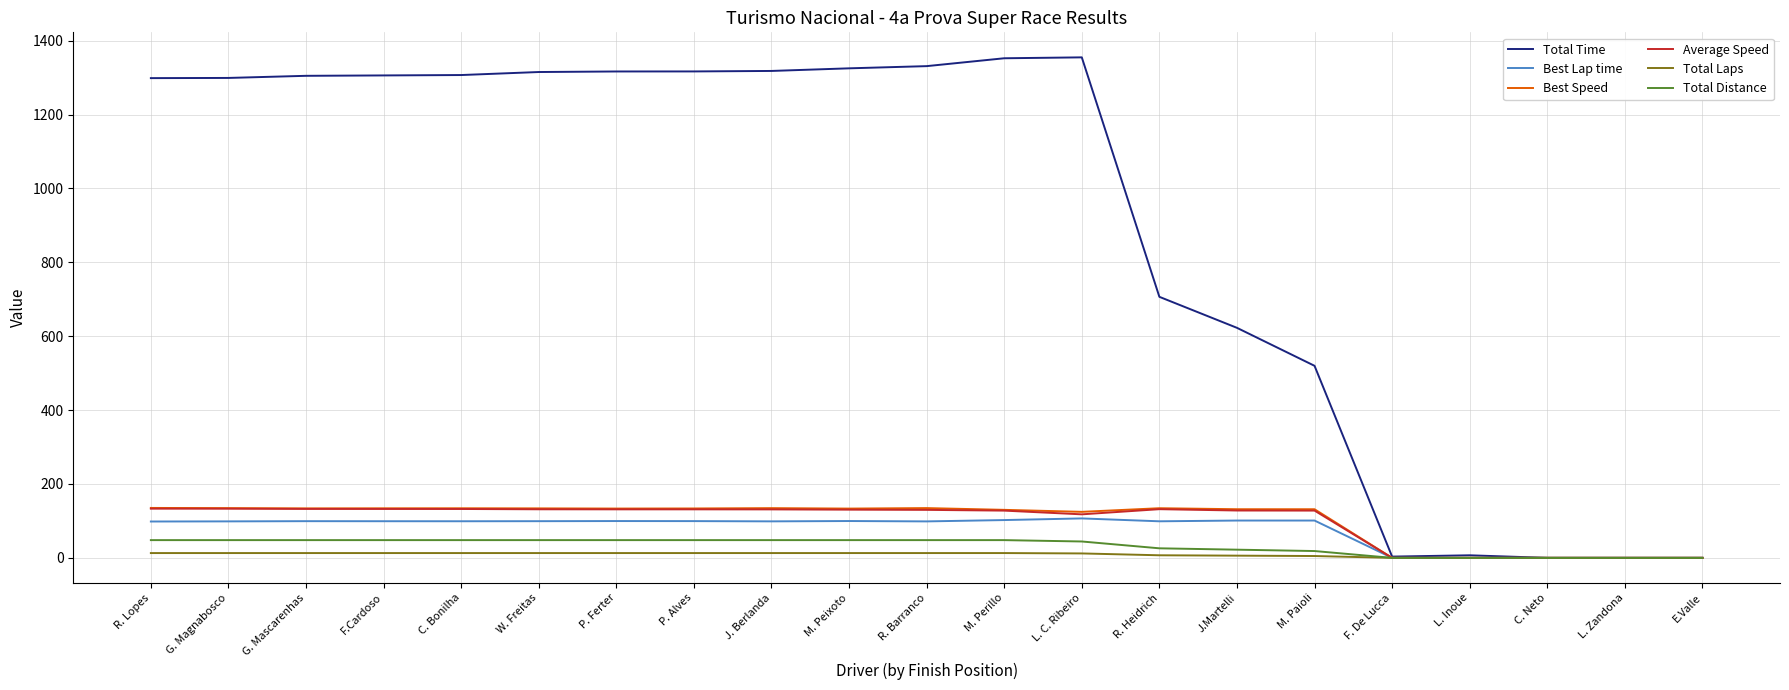

True or false: Total Time has a value of 1315.1 at W. Freitas.

True